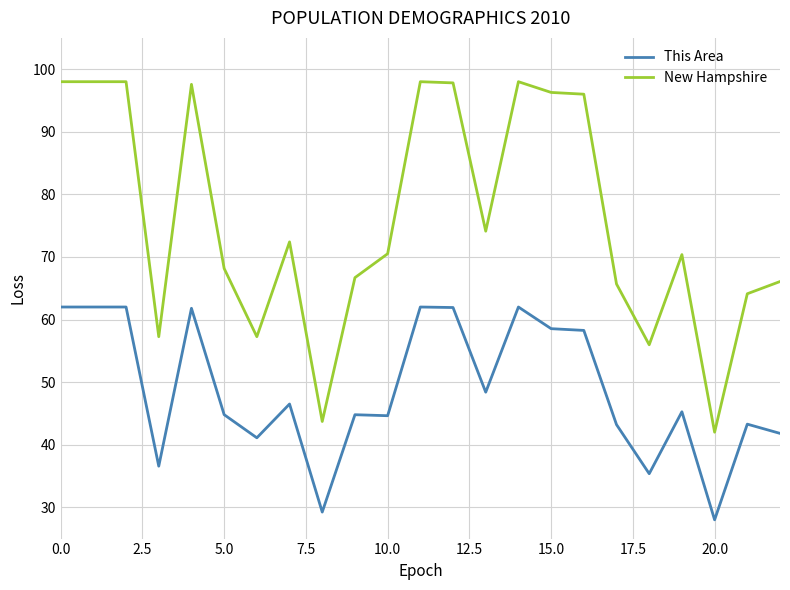

What is the minimum value for This Area?

28.0